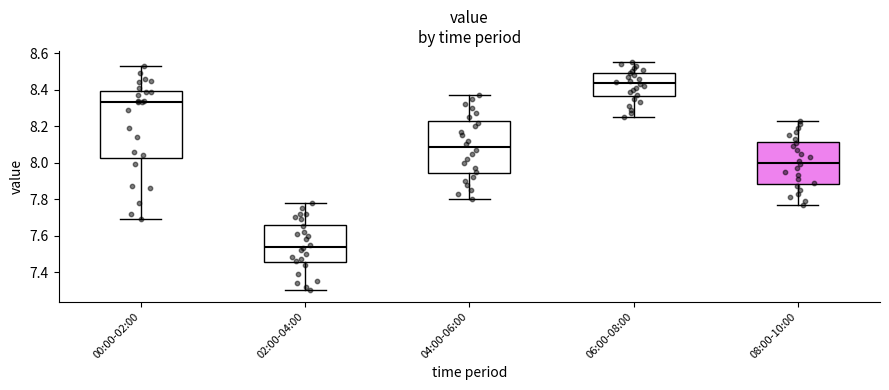

Which box is the tallest, from its lower edge to its upper edge?

00:00-02:00